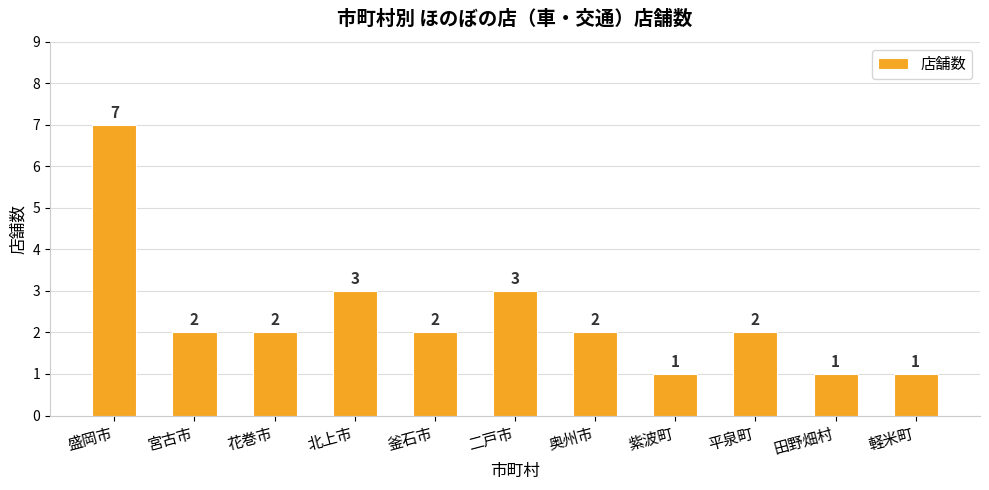

What is the average value?

2